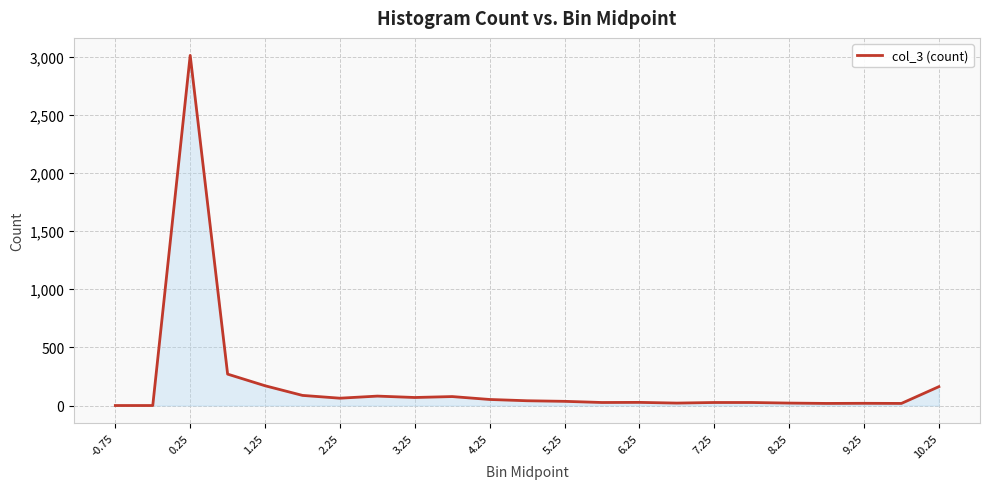

What is the difference between the maximum and minimum values?

3010